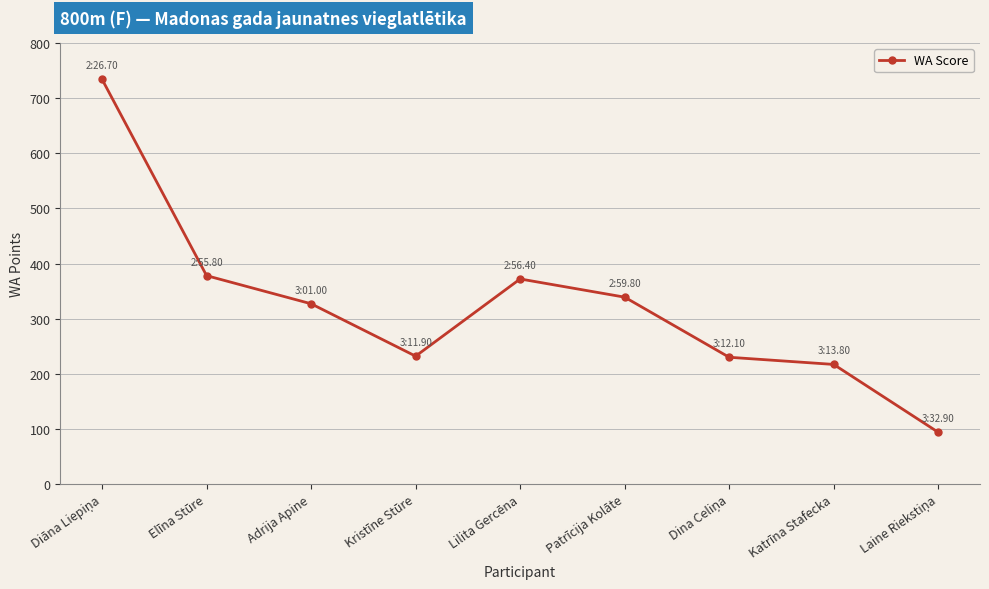

True or false: there are more than 0 points higher than both neighbors.

True